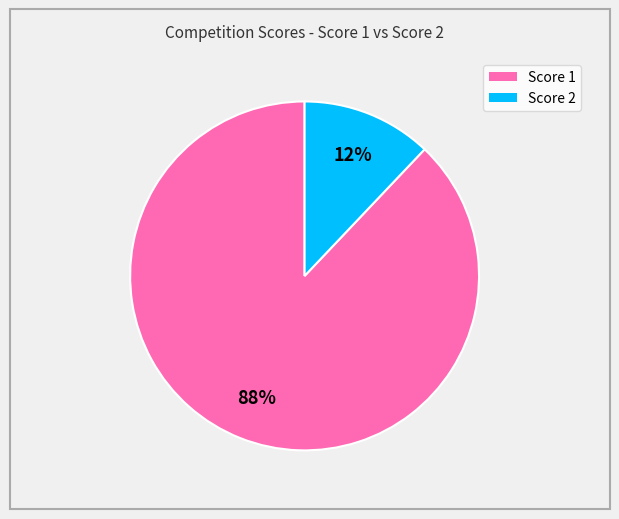

To the nearest percent, what is the average slice percentage?

50%